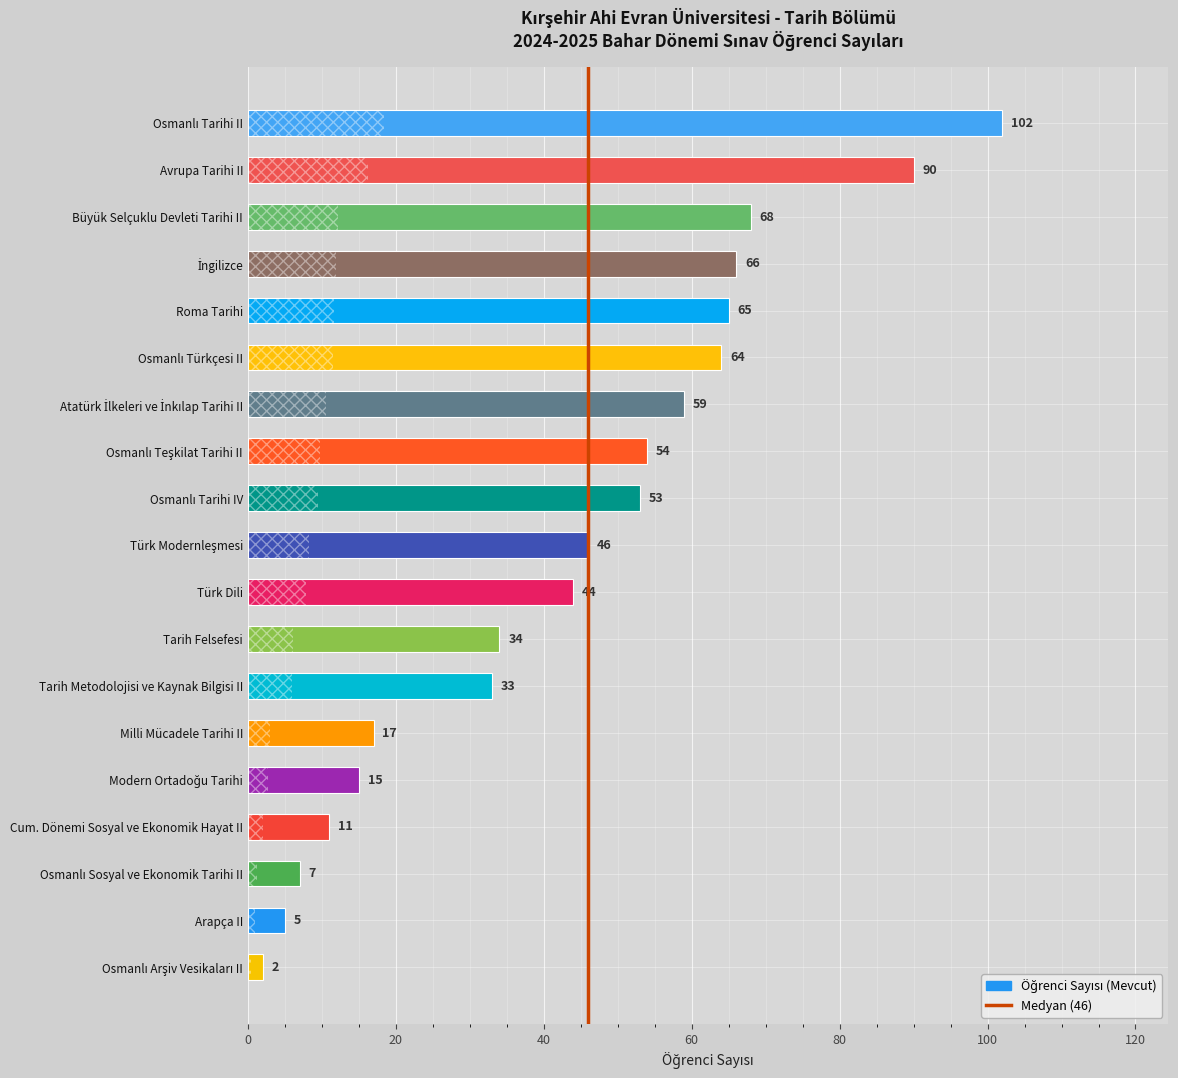

Reading bottom to top, extract all data points from this chart.

2	5	7	11	15	17	33	34	44	46	53	54	59	64	65	66	68	90	102